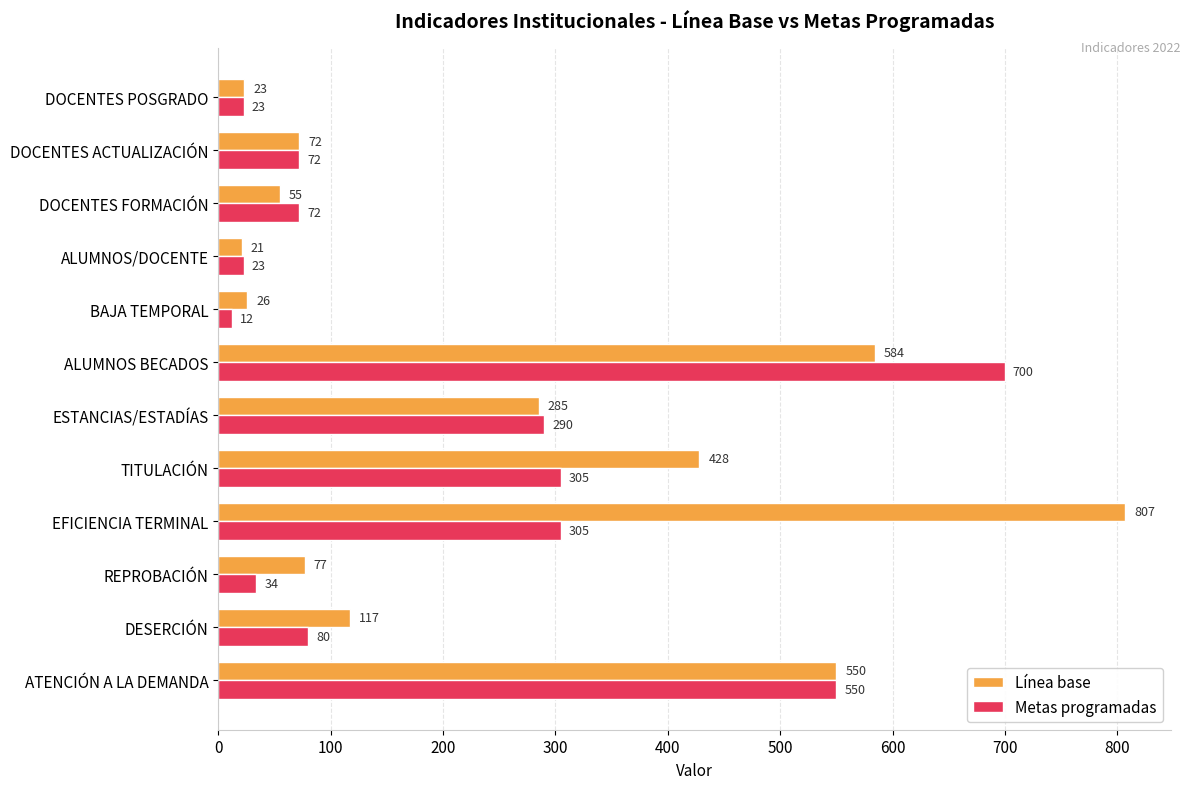

Is it true that Metas programadas equals 435 at TITULACIÓN?

False